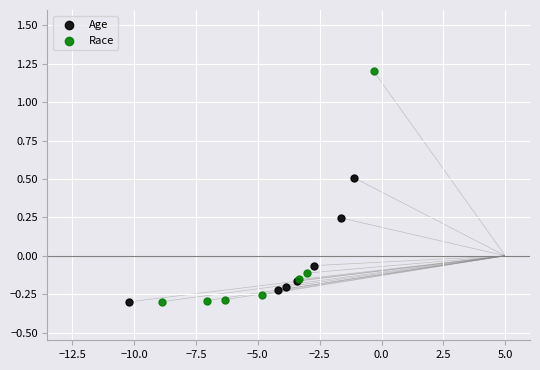

Which series has the widest spread of Y values?

Race